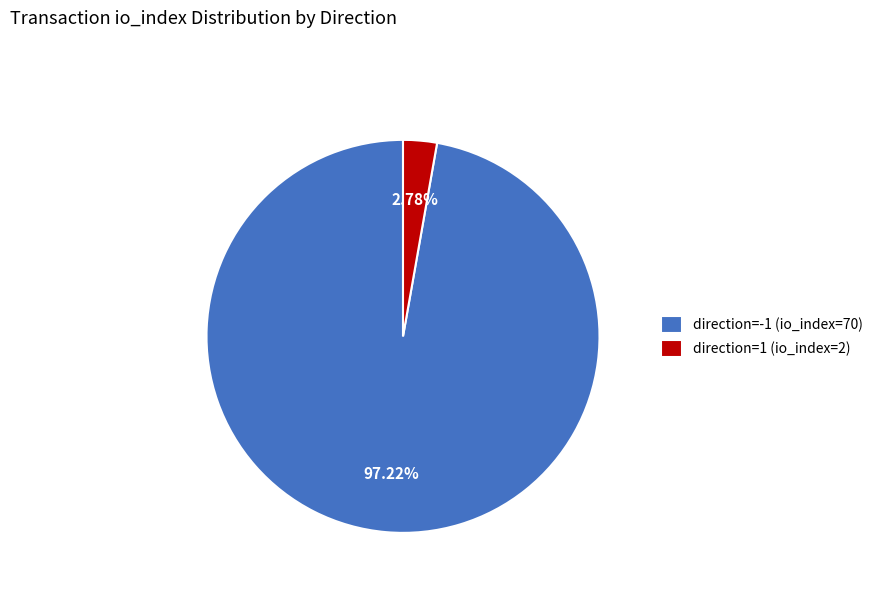

To the nearest percent, what is the difference between the direction=1 (io_index=2) and direction=-1 (io_index=70) slice percentages?

94%